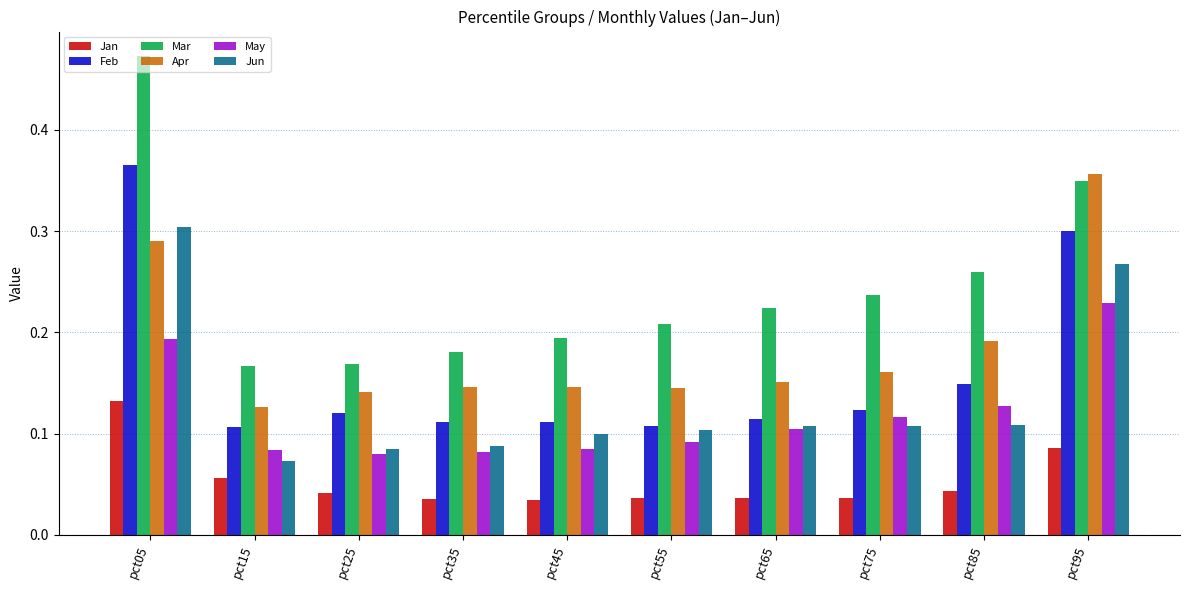

Which series has the widest spread of values?

Mar